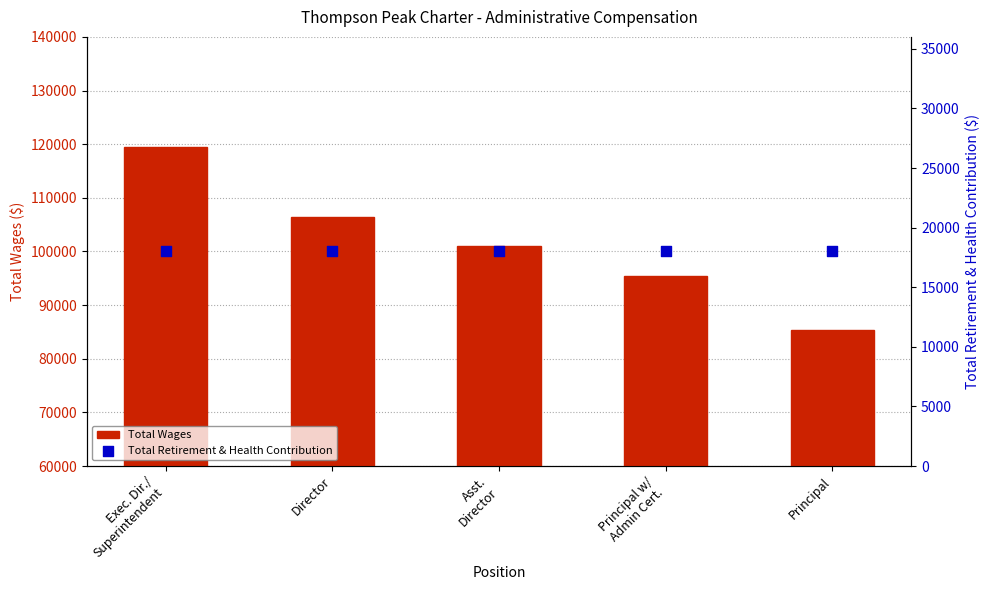

Which series contains the highest Y value?

Total Wages